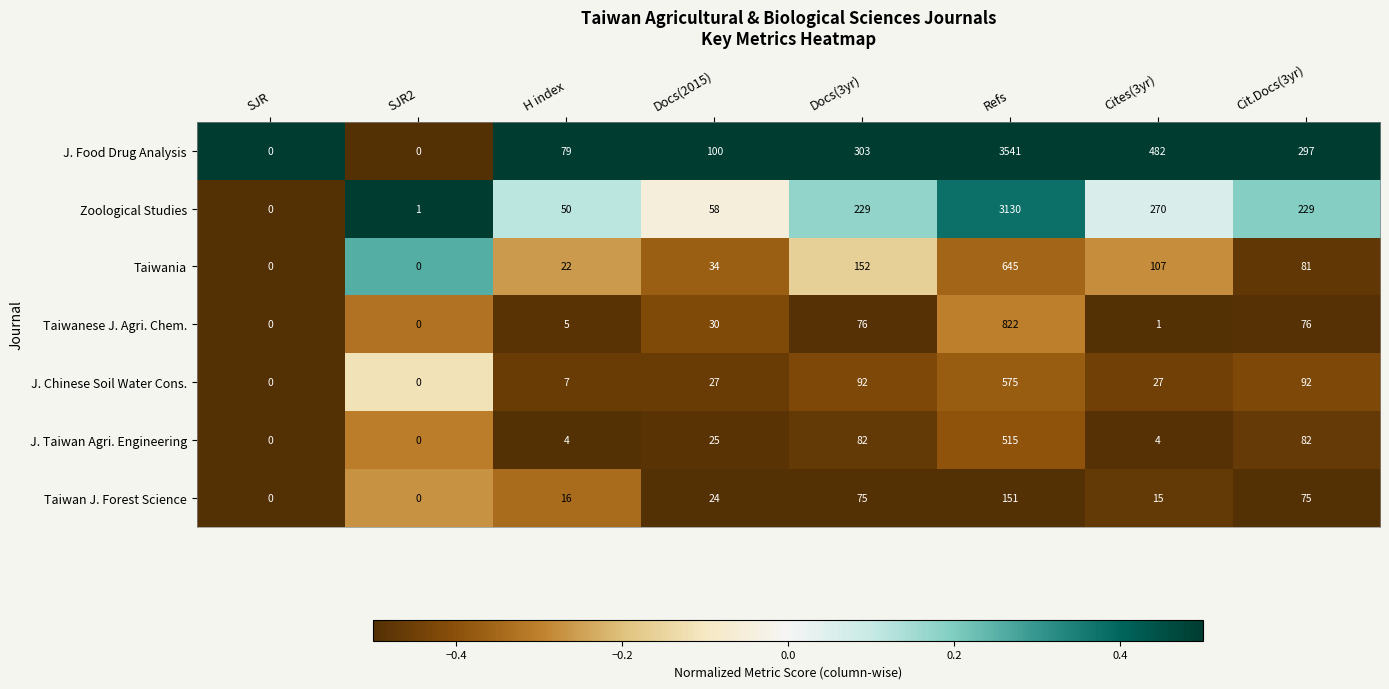

What value does the Zoological Studies series have at H index, to the nearest 10?

50